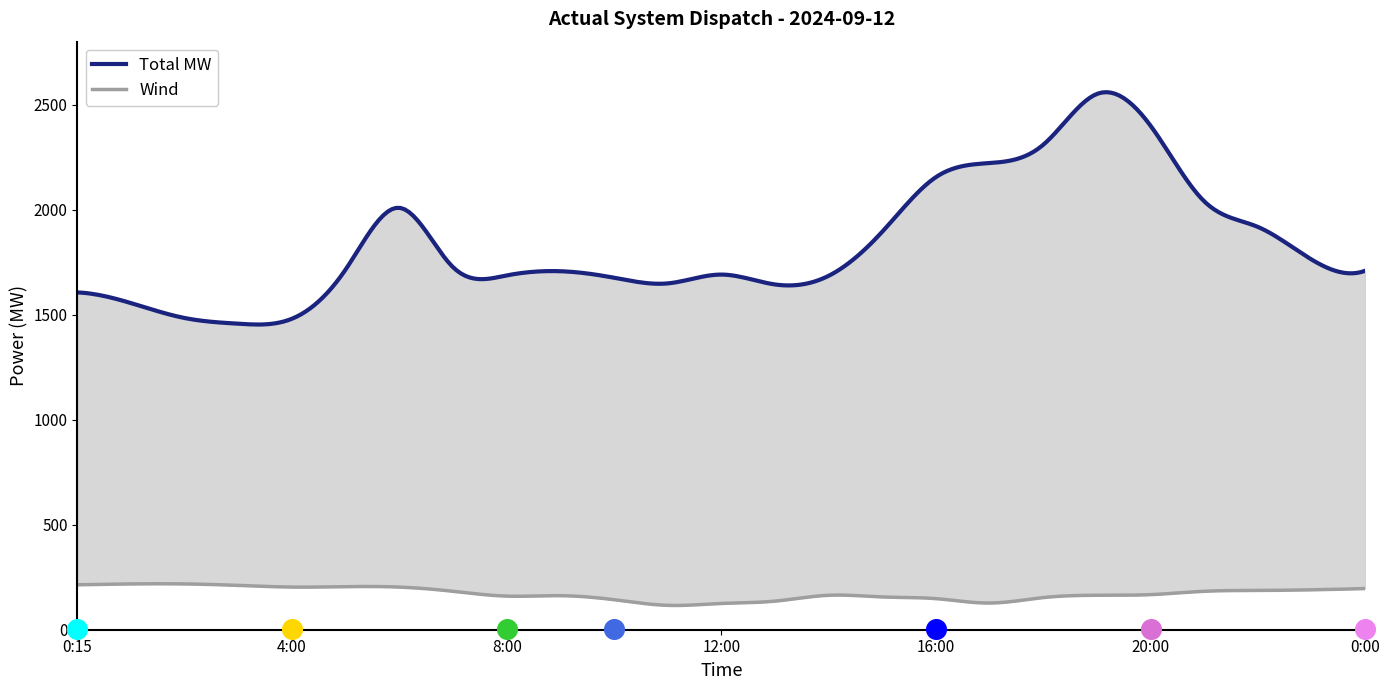

Which series reaches the maximum Y coordinate?

Total MW